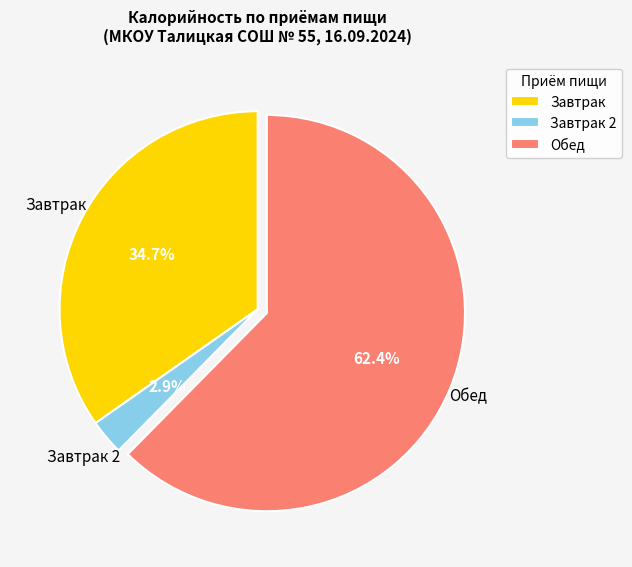

Is there a majority slice in this chart?

Yes